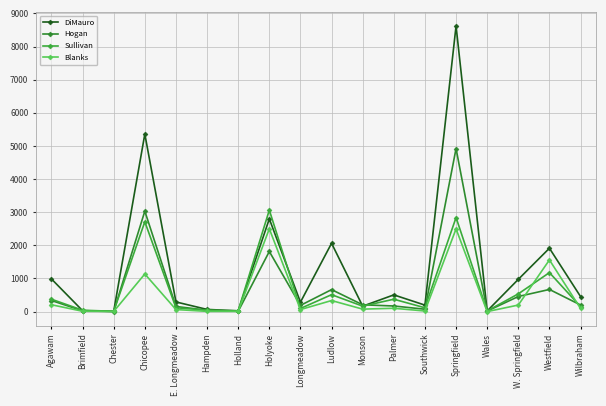

How many intersections are there between Hogan and DiMauro?

2